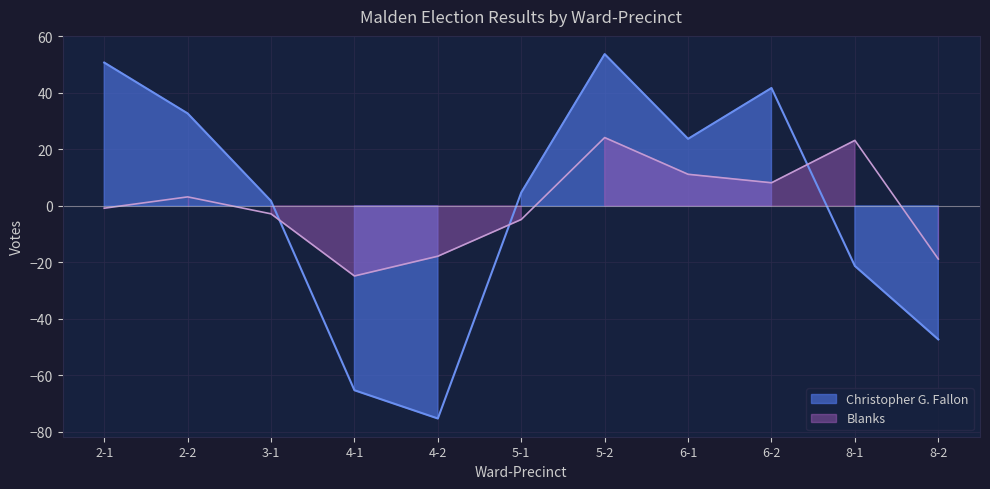

Which series has the widest spread of values?

Christopher G. Fallon